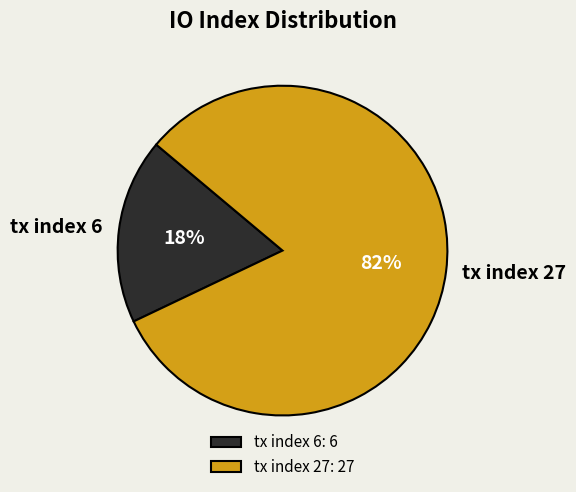

Is it true that tx index 27 is 74% of the pie?

False